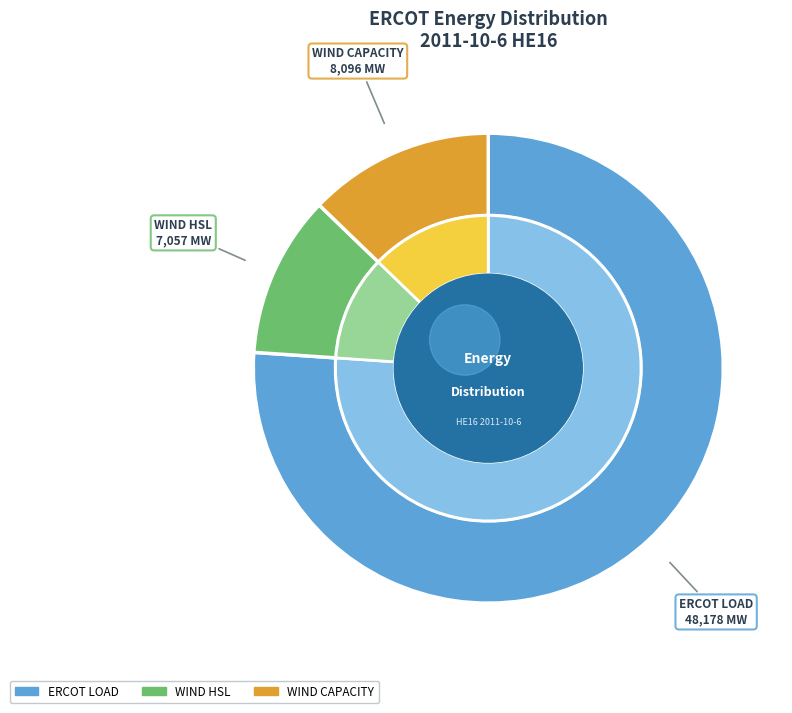

Which category accounts for the majority?

ERCOT LOAD (MW)